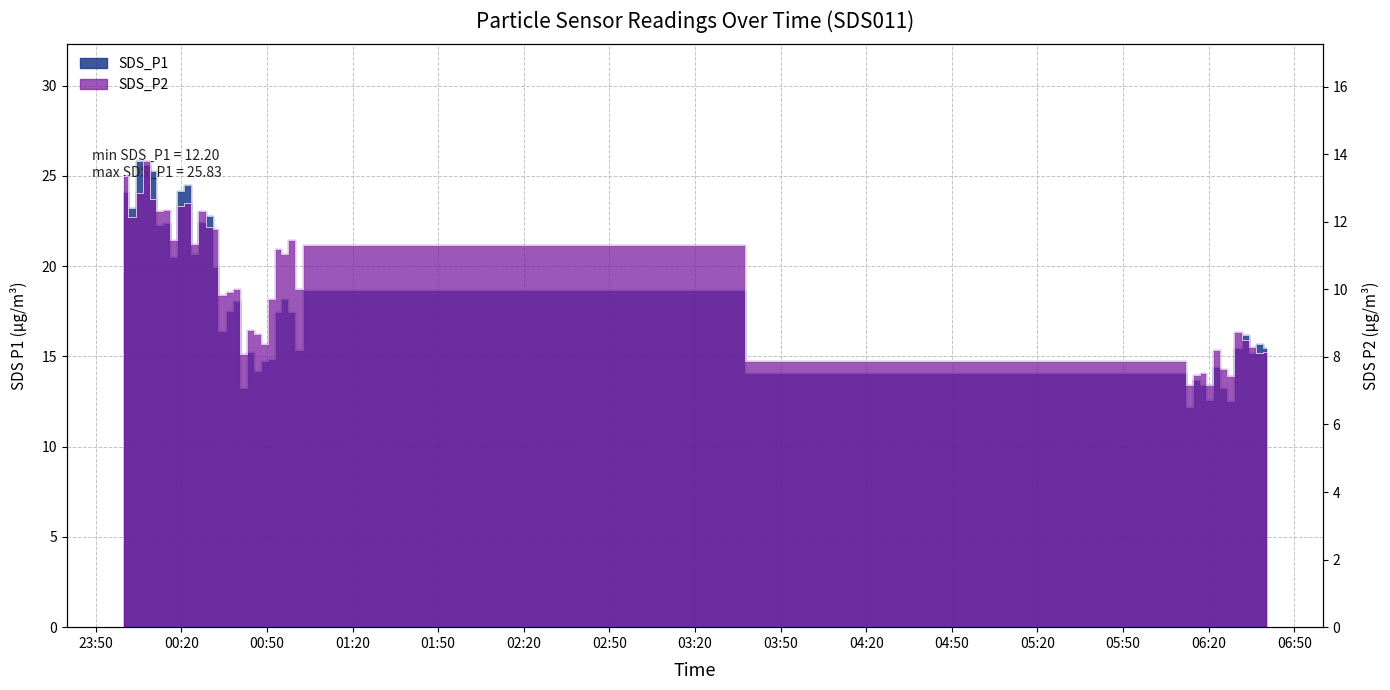

Reading right to left, extract all data points from this chart.

SDS_P1: 15.4	15.7	15.2	16.2	15.5	12.6	13.3	14.4	12.6	13.4	13.7	12.2	14.1	18.7	15.3	17.4	18.2	17.5	14.8	14.8	14.2	15.3	13.2	18.1	17.5	16.4	19.9	22.8	22.4	20.6	24.5	24.2	20.5	22.4	22.3	25.2	25.6	25.8	23.2	24.1
SDS_P2: 8.1	8.1	8.3	8.5	8.8	7.4	7.7	8.2	7.2	7.5	7.5	7.2	7.9	11.3	10.0	11.4	11.1	11.2	9.7	8.4	8.7	8.8	8.1	10.0	9.9	9.8	11.8	11.8	12.3	11.3	12.6	12.4	11.4	12.3	12.3	12.7	13.8	12.8	12.1	13.3